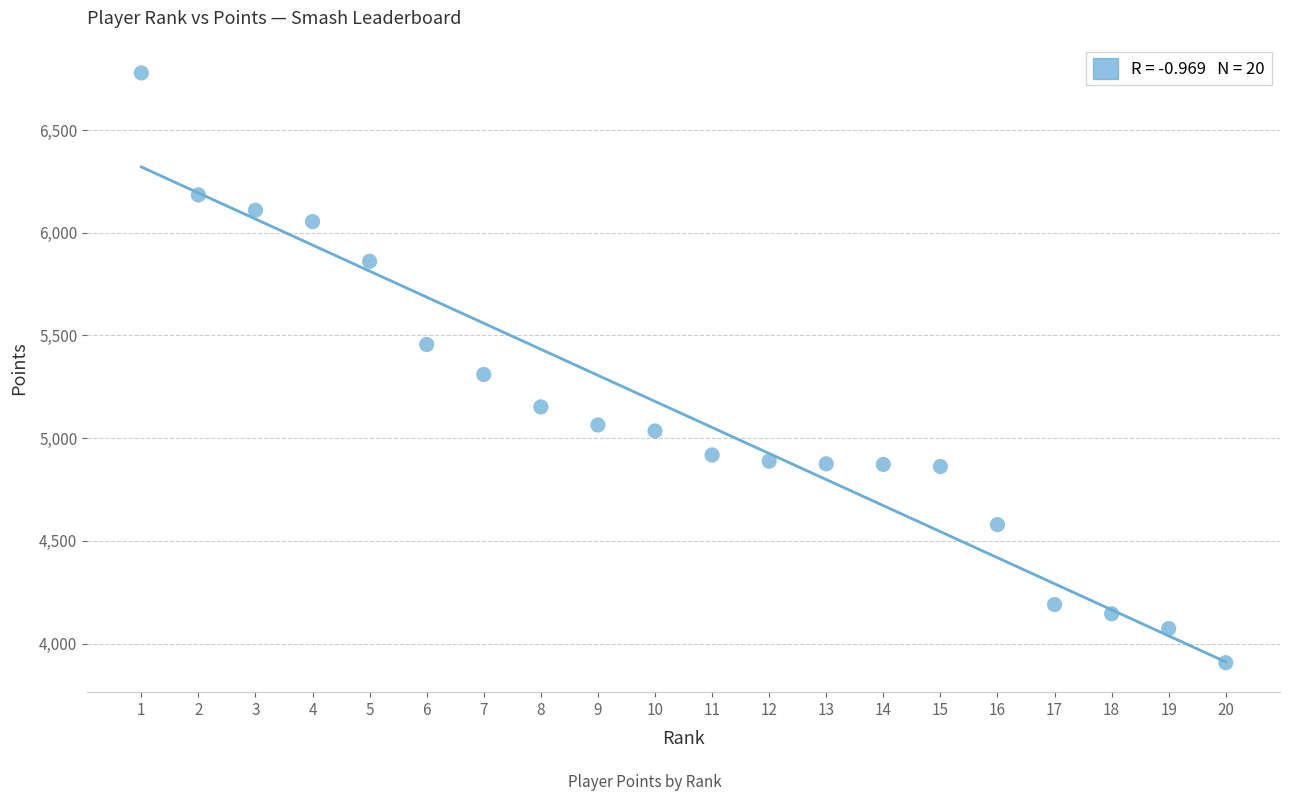

What Y value in the scatter plot is closest to 5342?

5310